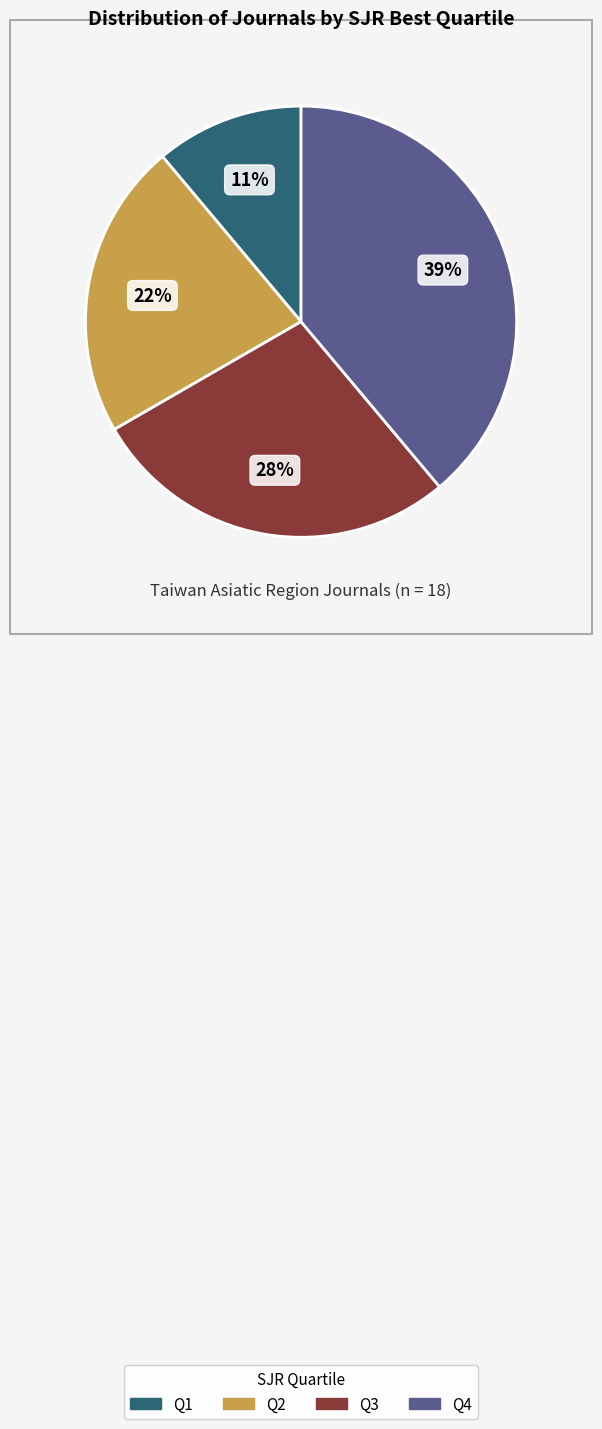

Is it true that Q3 is 38% of the pie?

False